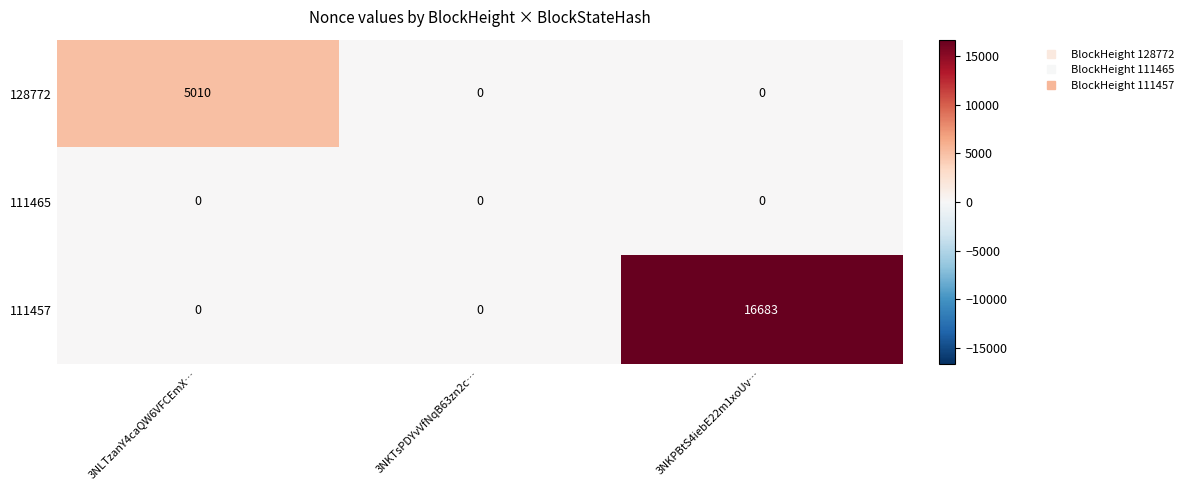

How many data points does each series have?

3